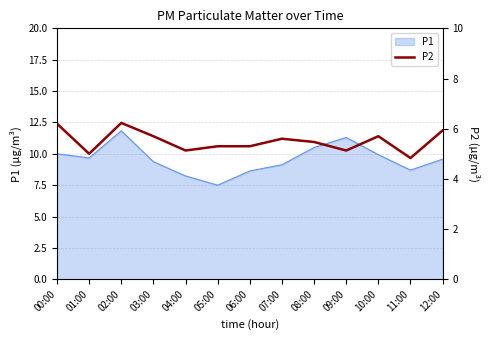

Which category has the lowest value in the P1 series?

05:00